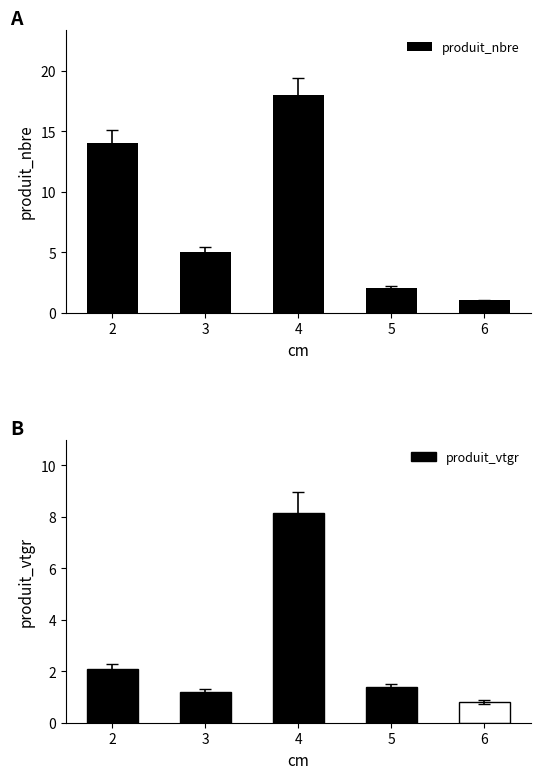

How many values exceed 5?

2